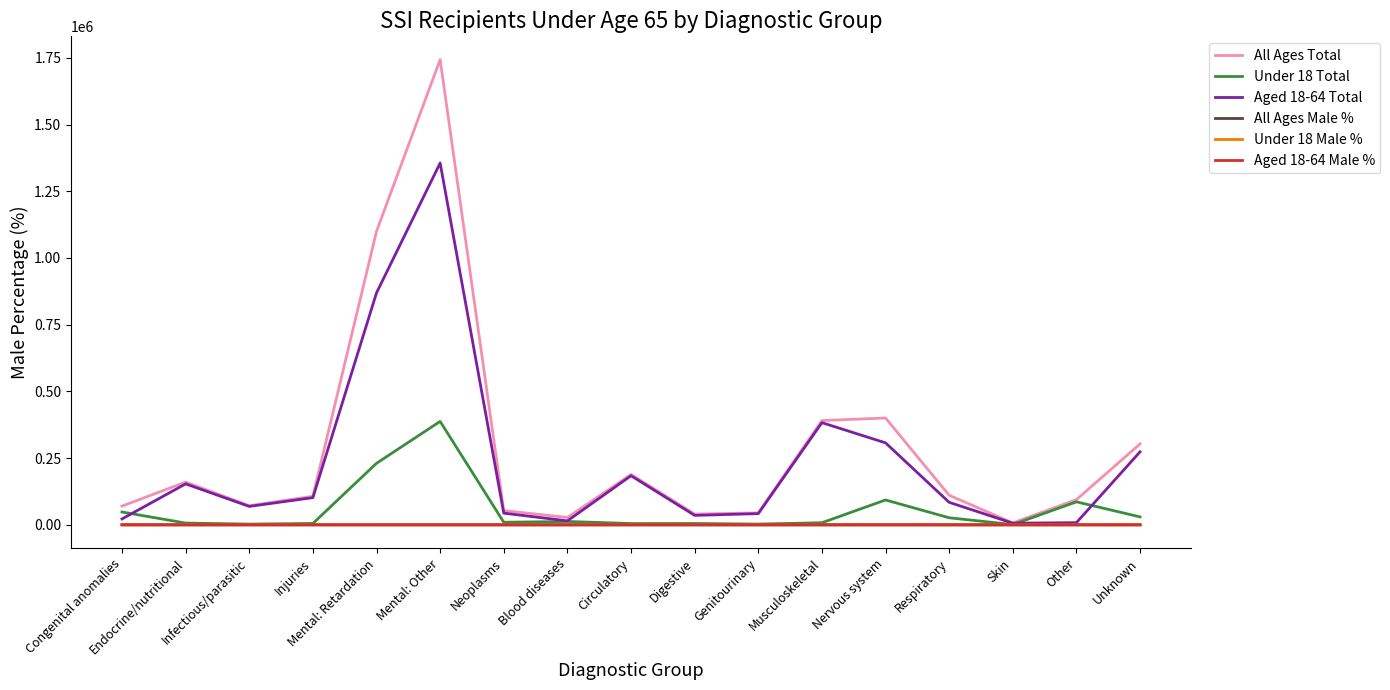

The All Ages Total series shows 303264.0 at Unknown. True or false?

True